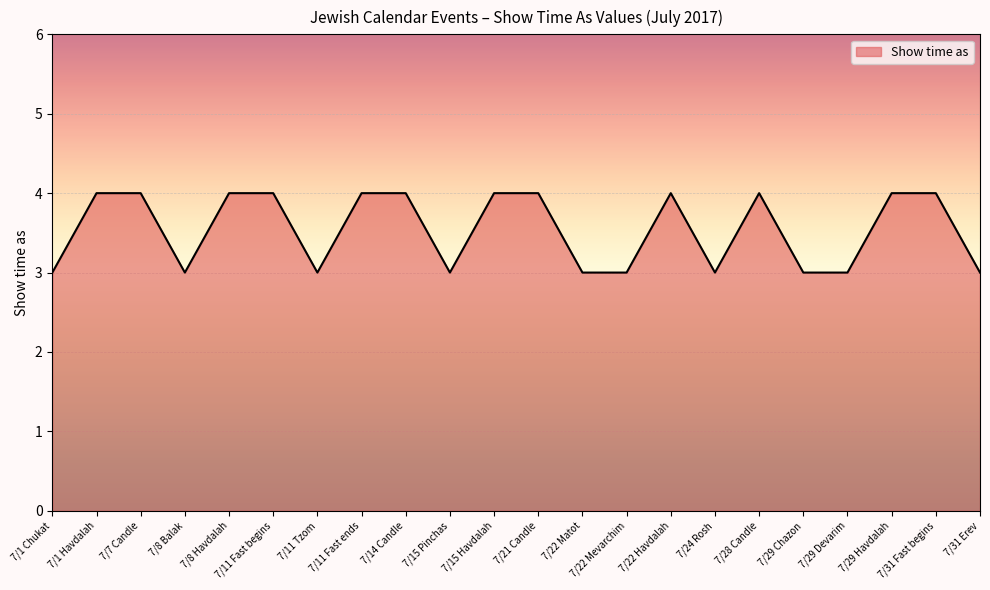

What position from the left is 7/8 Havdalah?

5